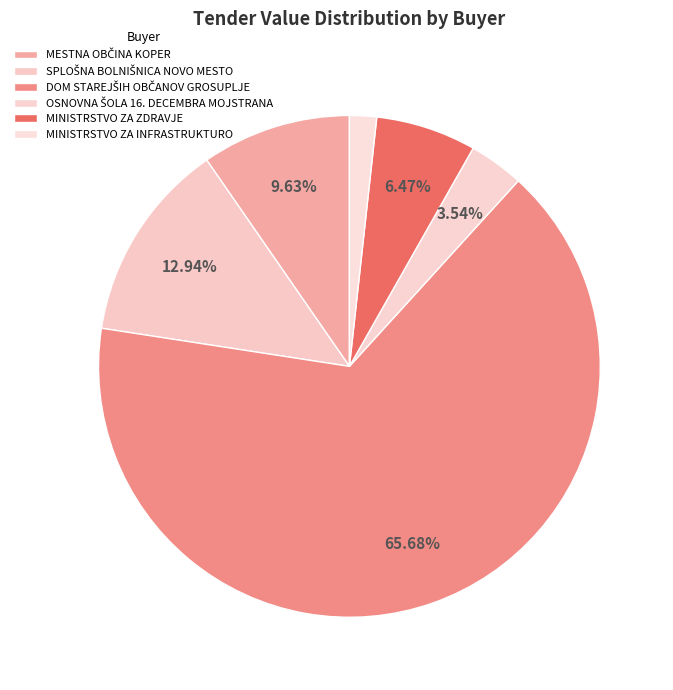

What percentage is the MINISTRSTVO ZA ZDRAVJE slice, to the nearest percent?

6%